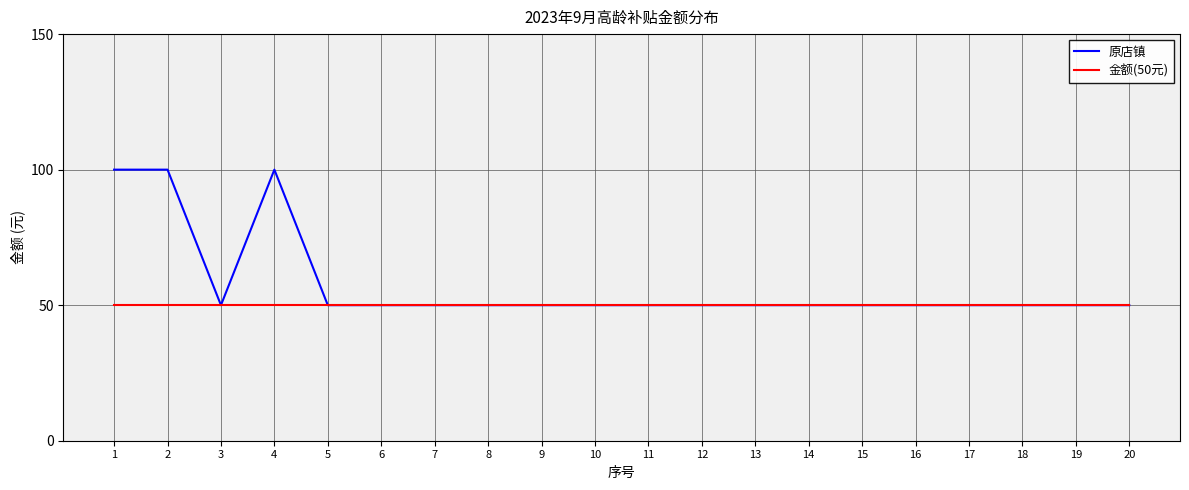

Which series has the largest total across all categories?

原店镇